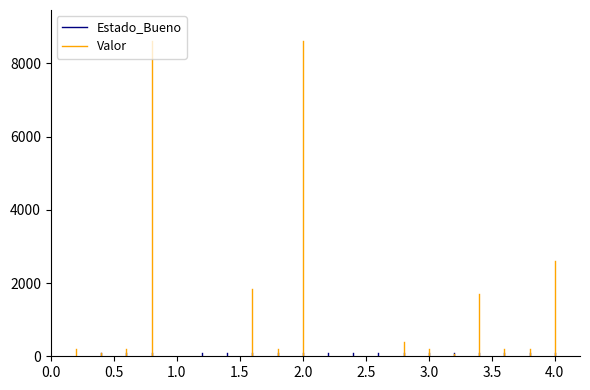

What is the value of the Valor point at the 2nd from the left?

200